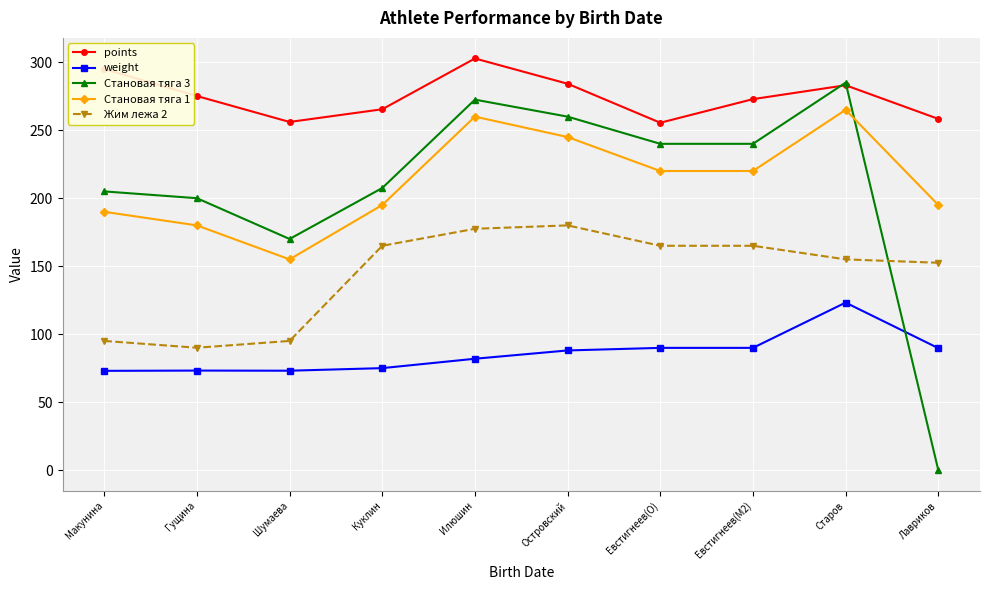

Which series has the largest total across all categories?

points